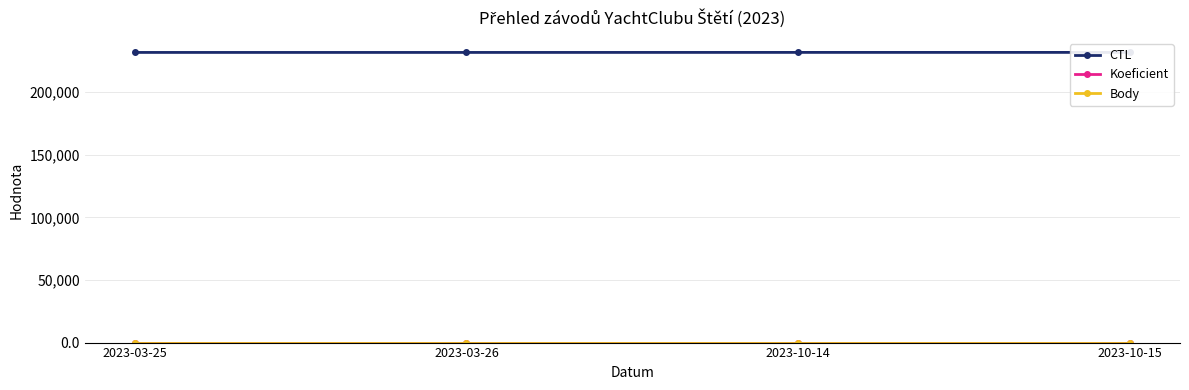

Which has a higher value, 2023-10-15 or 2023-03-25?

2023-10-15